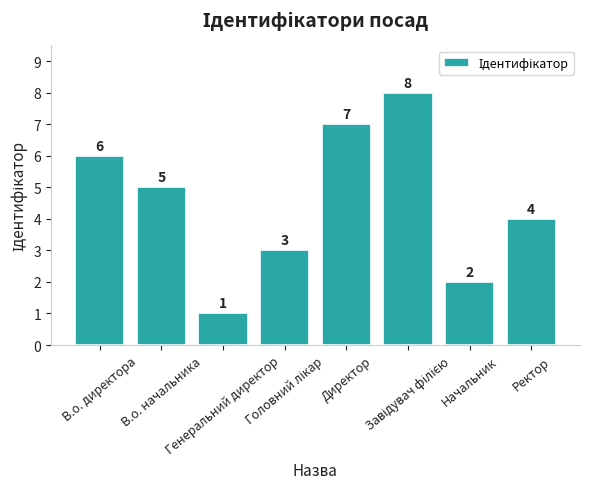

What is the maximum value shown in the chart?

8